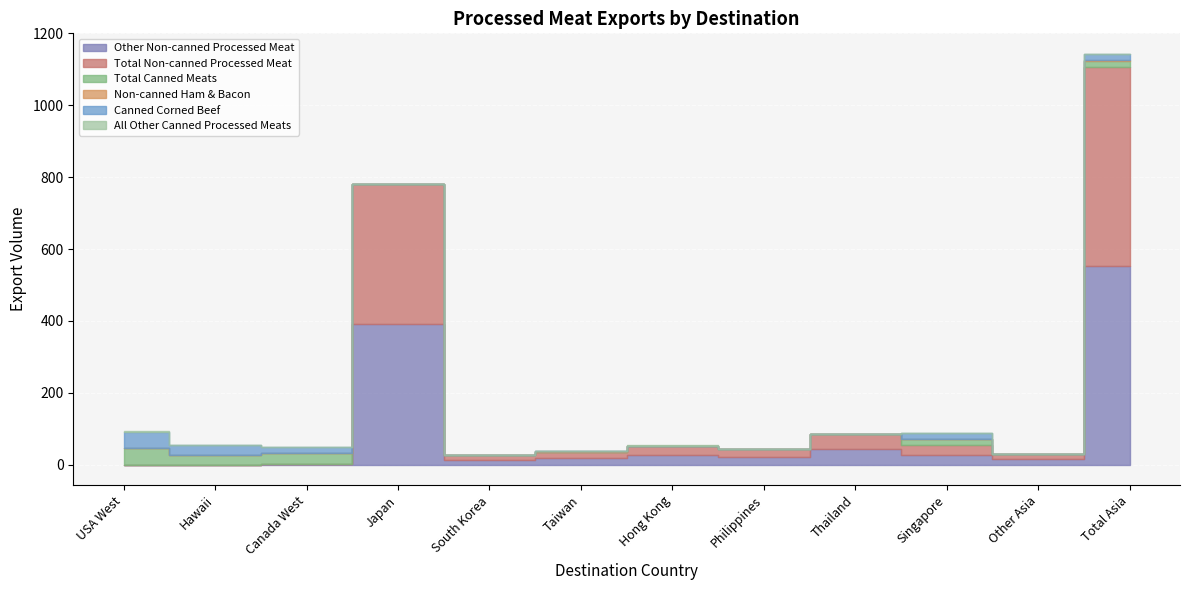

Is the value of Non-canned Ham & Bacon at Taiwan greater than the value of Total Canned Meats at Thailand?

Yes